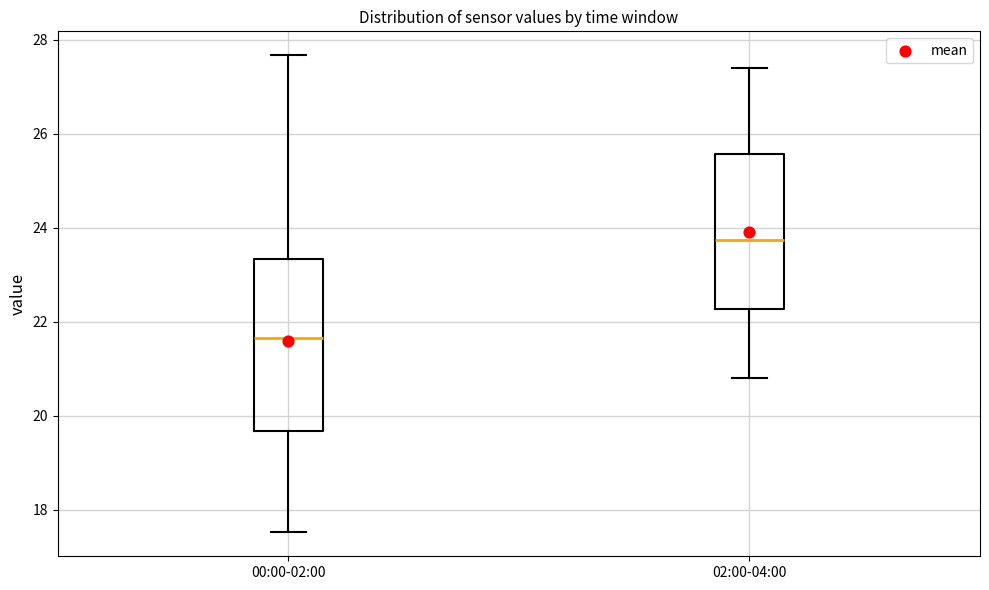

Which box is the tallest, from its lower edge to its upper edge?

00:00-02:00